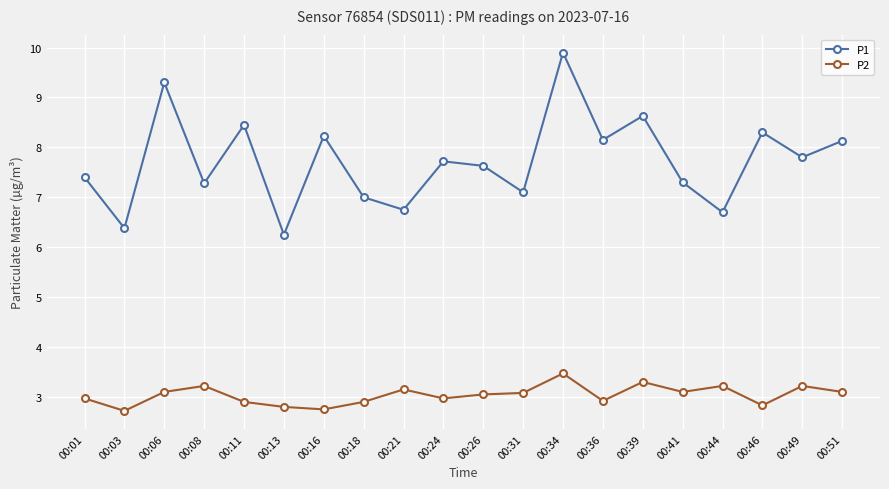

True or false: P2 and P1 cross at least once.

False